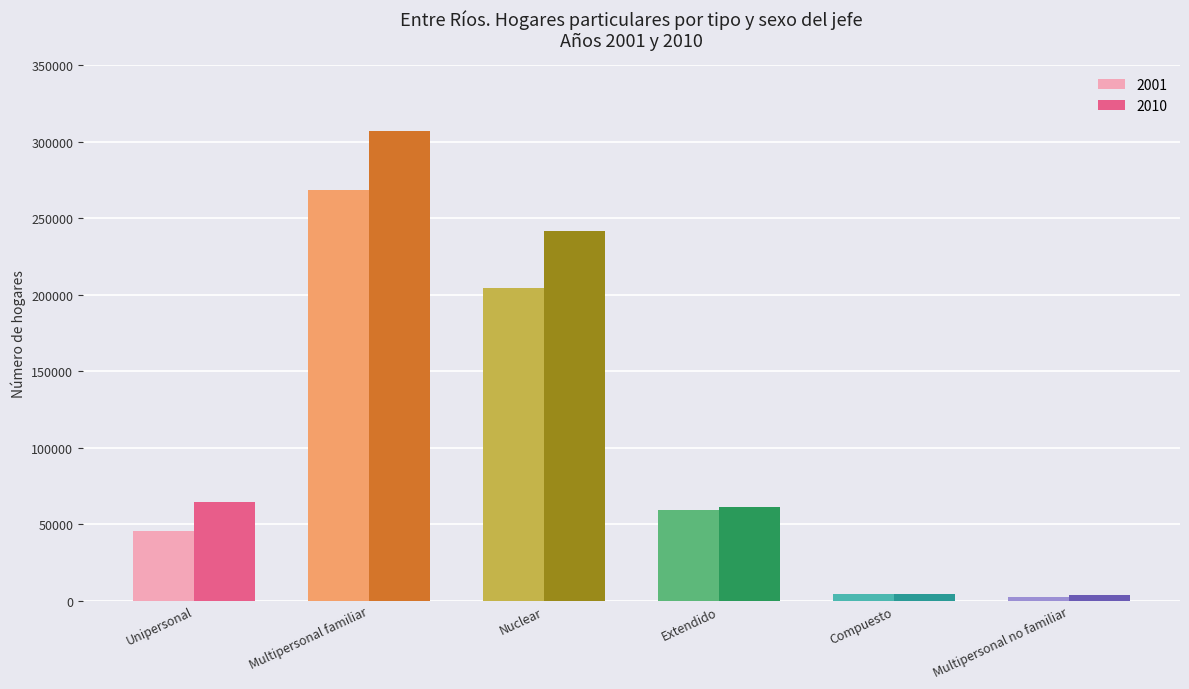

Are the bars grouped side by side (vs. stacked)?

Yes